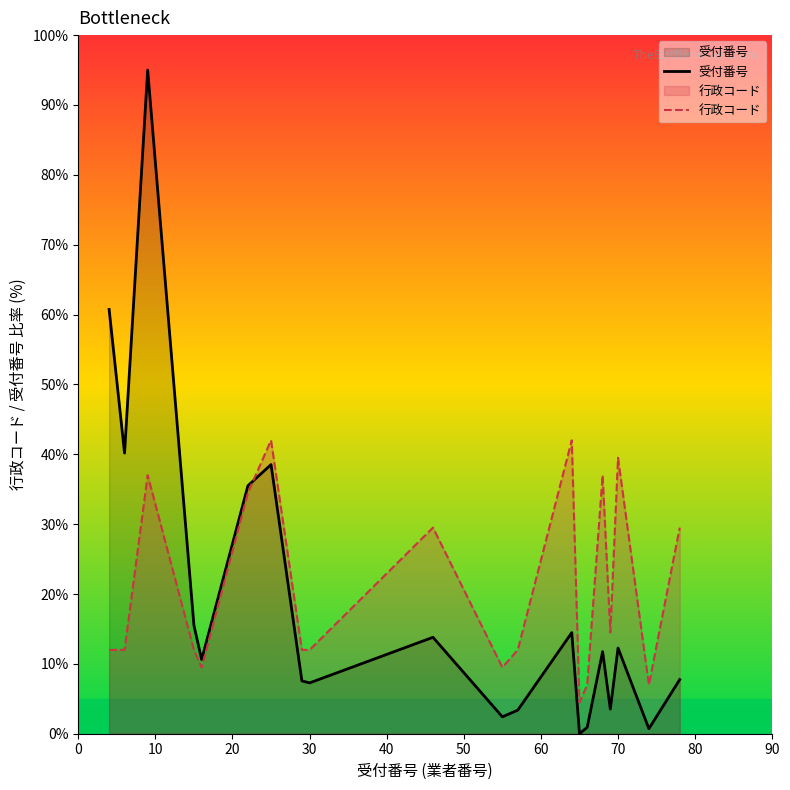

What is the total value across all series at 30?

19.3